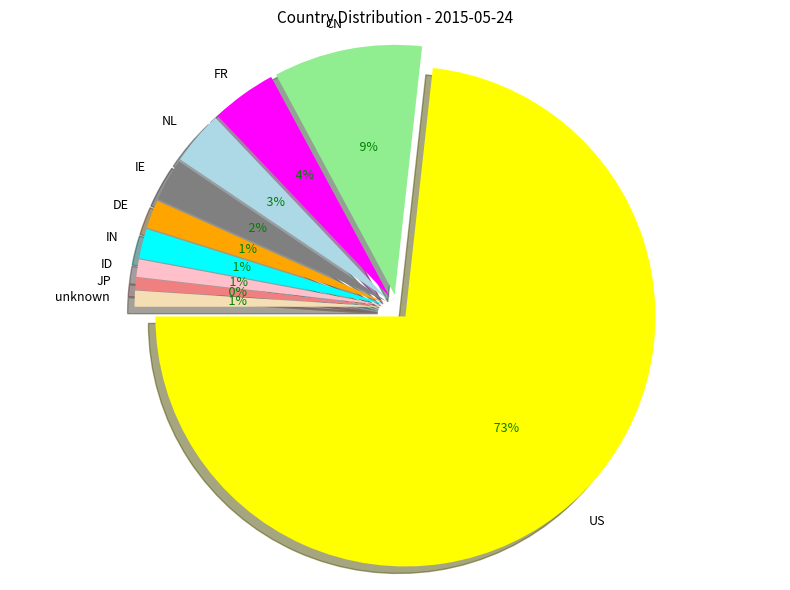

What is the total percentage of FR and unknown?

5.3%